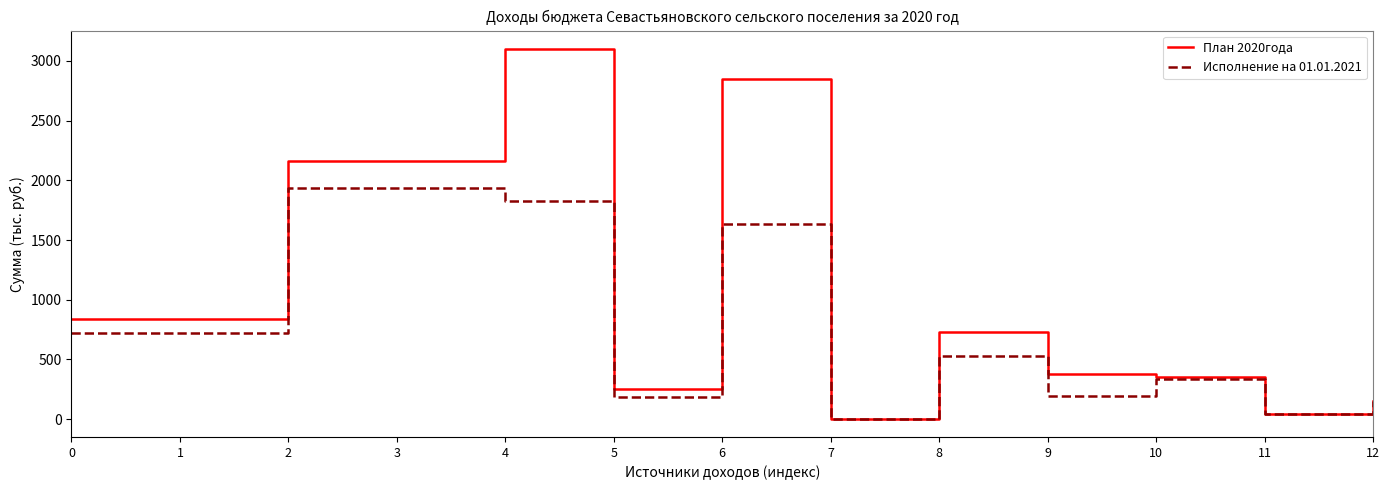

Rank the series by their average value, from highest to lowest.

План 2020года, Исполнение на 01.01.2021